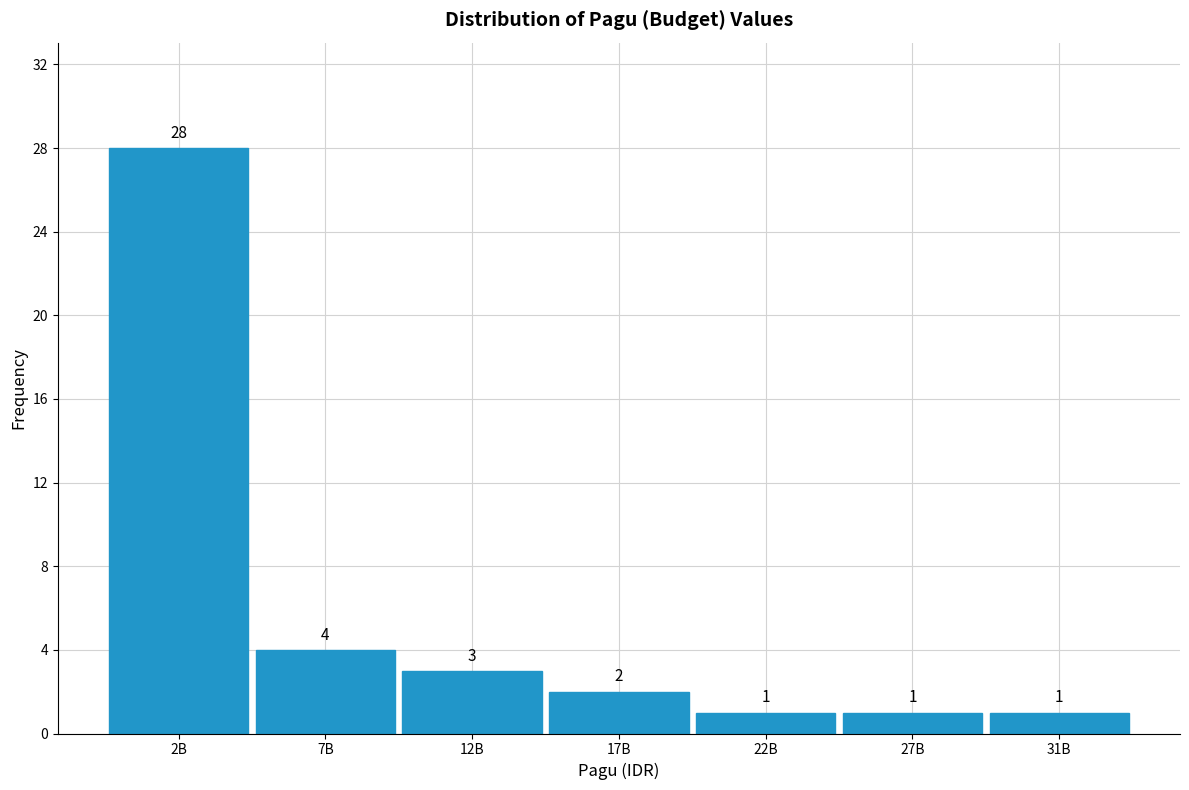

Reading left to right, what are all the values shown in this chart?

2B=28	7B=4	12B=3	17B=2	22B=1	27B=1	31B=1